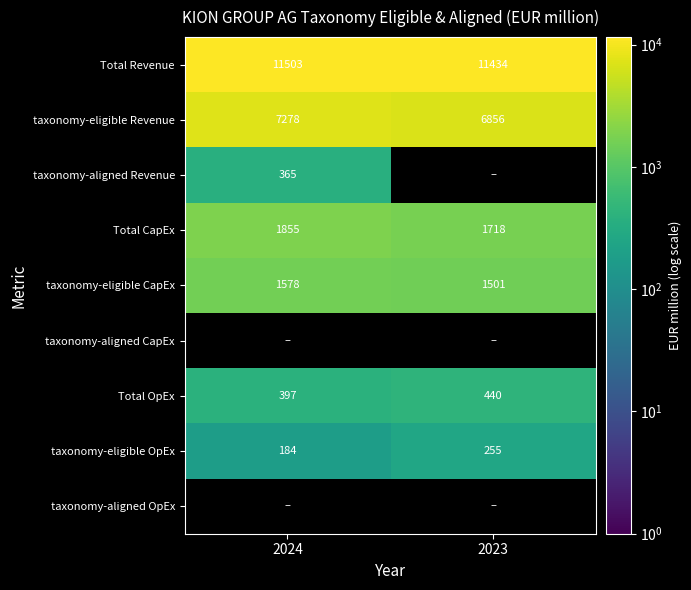

List the labels in order of Total CapEx value, smallest first.

2023, 2024